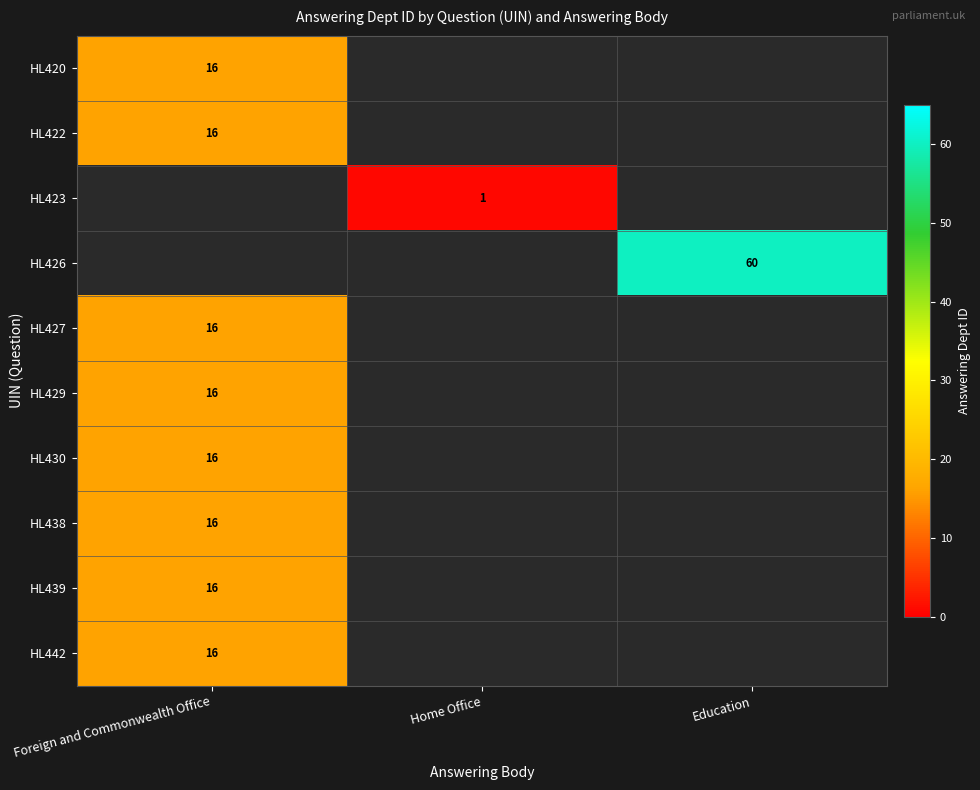

The HL426 series shows 60 at Education. True or false?

True